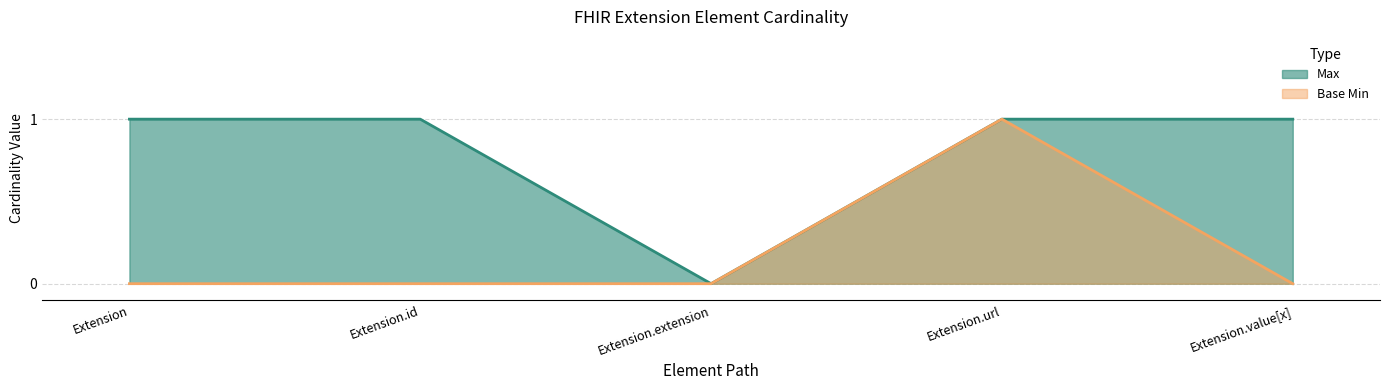

In Max, how many points are lower than both neighbors (excluding endpoints)?

1